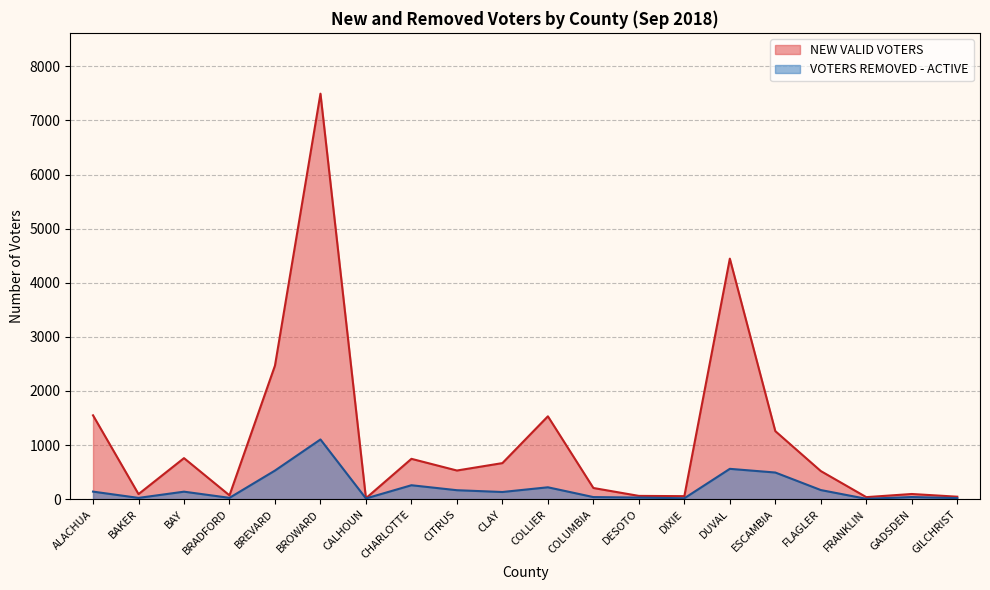

Reading left to right, transcribe all the data shown in this chart.

NEW VALID VOTERS: 1550	94	759	71	2469	7495	18	746	530	667	1532	207	61	56	4446	1258	520	38	96	46
VOTERS REMOVED - ACTIVE: 140	24	139	25	529	1104	14	258	166	133	220	39	30	17	561	493	169	7	40	20